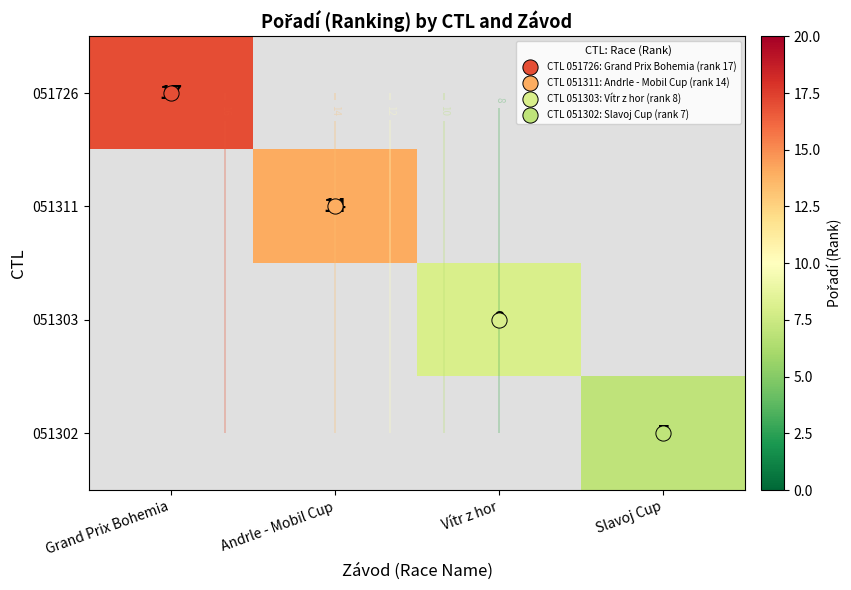

Which category has the lowest value across all series?

Slavoj Cup